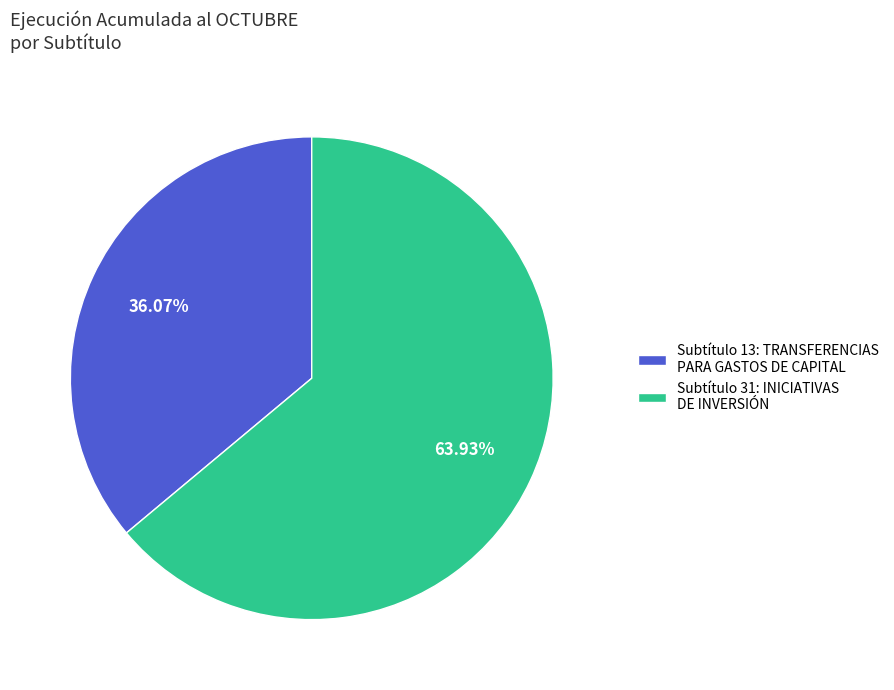

Is the sum of Subtítulo 13: TRANSFERENCIAS PARA GASTOS DE CAPITAL and Subtítulo 31: INICIATIVAS DE INVERSIÓN greater than half?

Yes